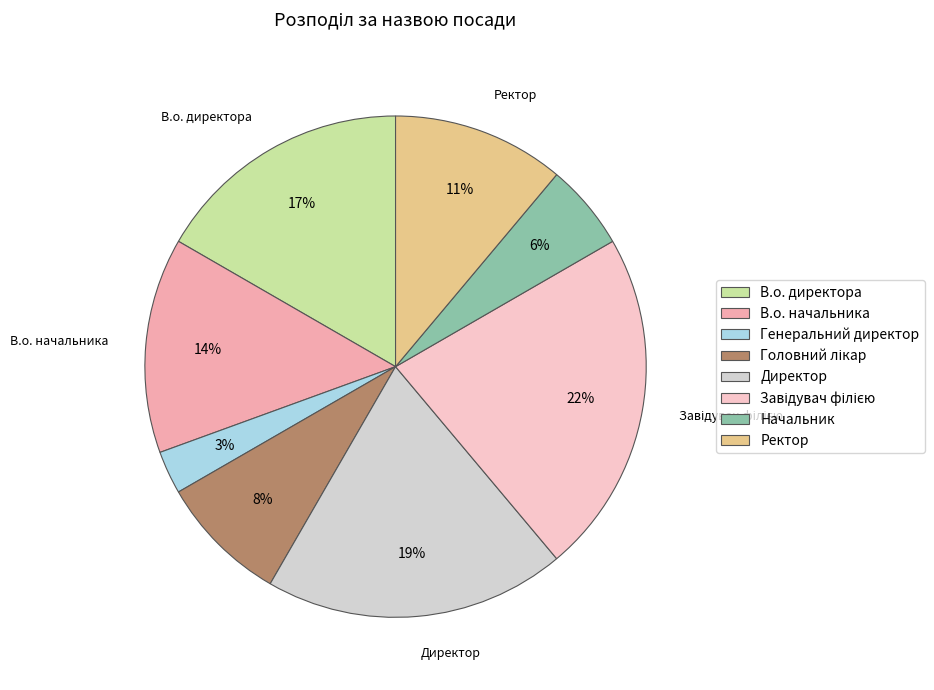

Does В.о. директора account for over 50% of the chart?

No